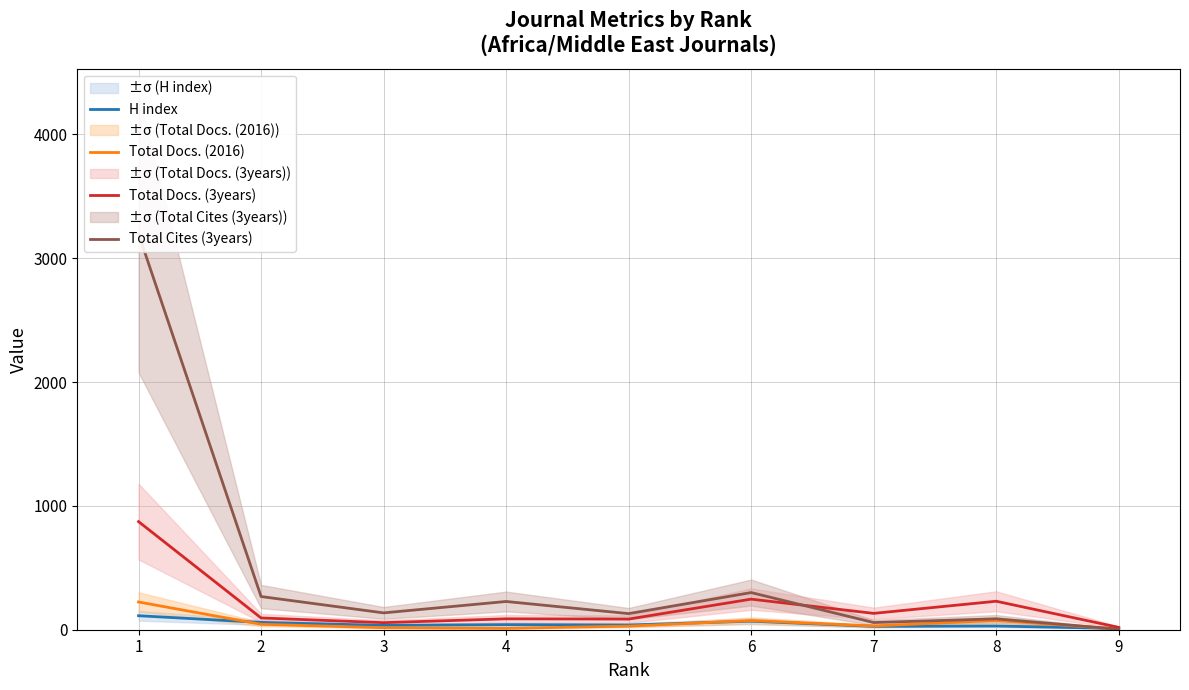

The Total Cites (3years) series shows 4 at 9. True or false?

True